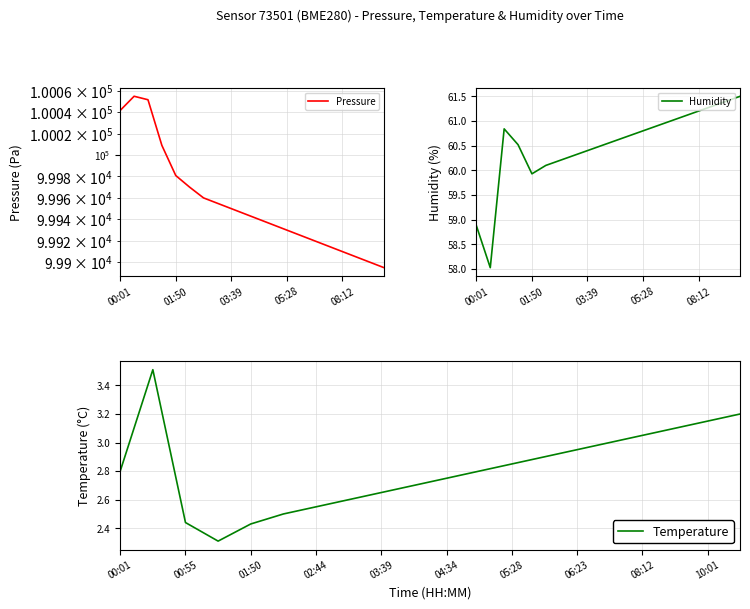

The value of Temperature at 03:39 is 0.7. True or false?

False